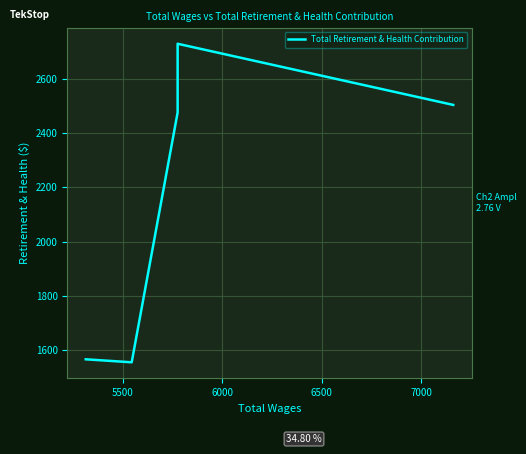

What is the greatest value displayed?

2728